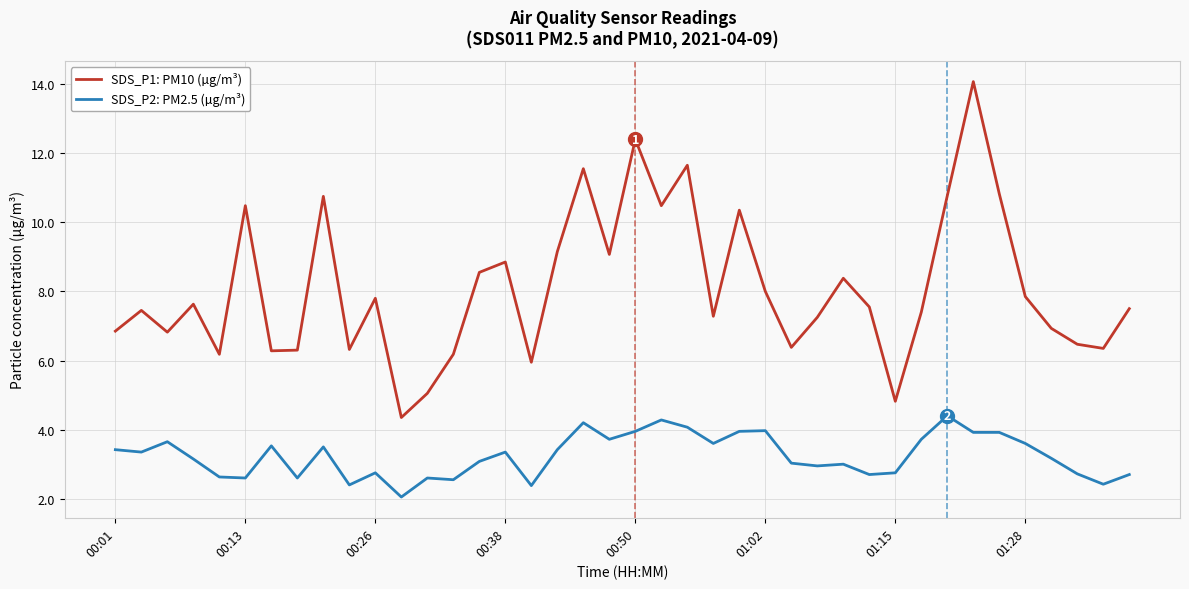

True or false: SDS_P2: PM2.5 (µg/m³) and SDS_P1: PM10 (µg/m³) intersect in this chart.

False